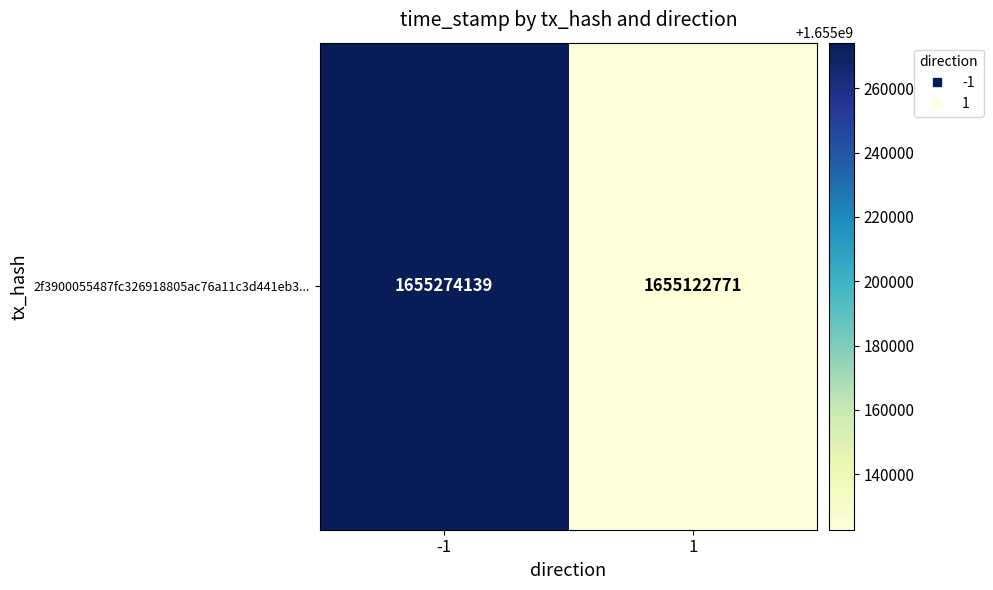

Where is the data nearest to the value 1655198455?

-1